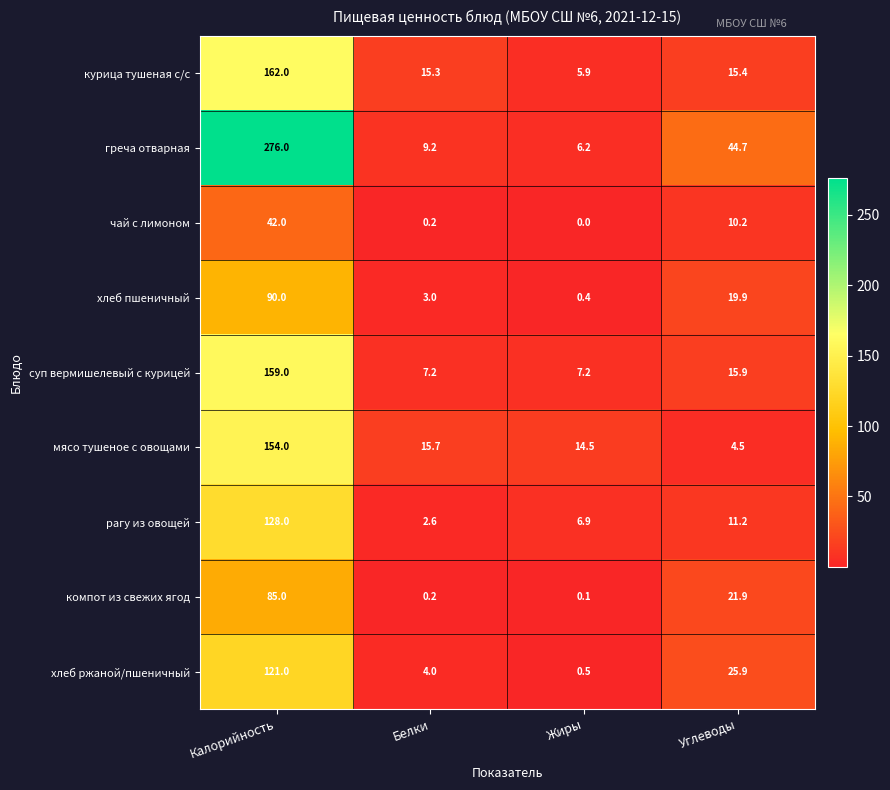

List the series in order of their peak value, highest first.

греча отварная, курица тушеная с/с, суп вермишелевый с курицей, мясо тушеное с овощами, рагу из овощей, хлеб ржаной/пшеничный, хлеб пшеничный, компот из свежих ягод, чай с лимоном